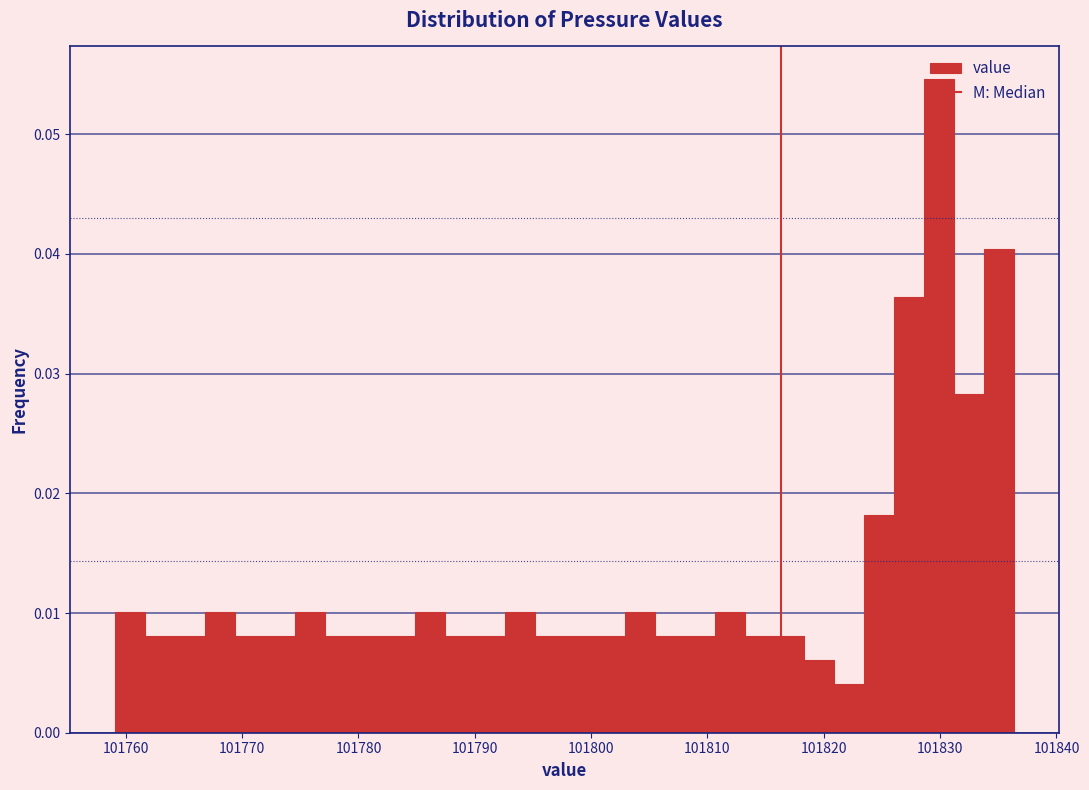

Around what value on the x-axis is the tallest bar? Give the approximate position of its centre, as read against the axis.

101830